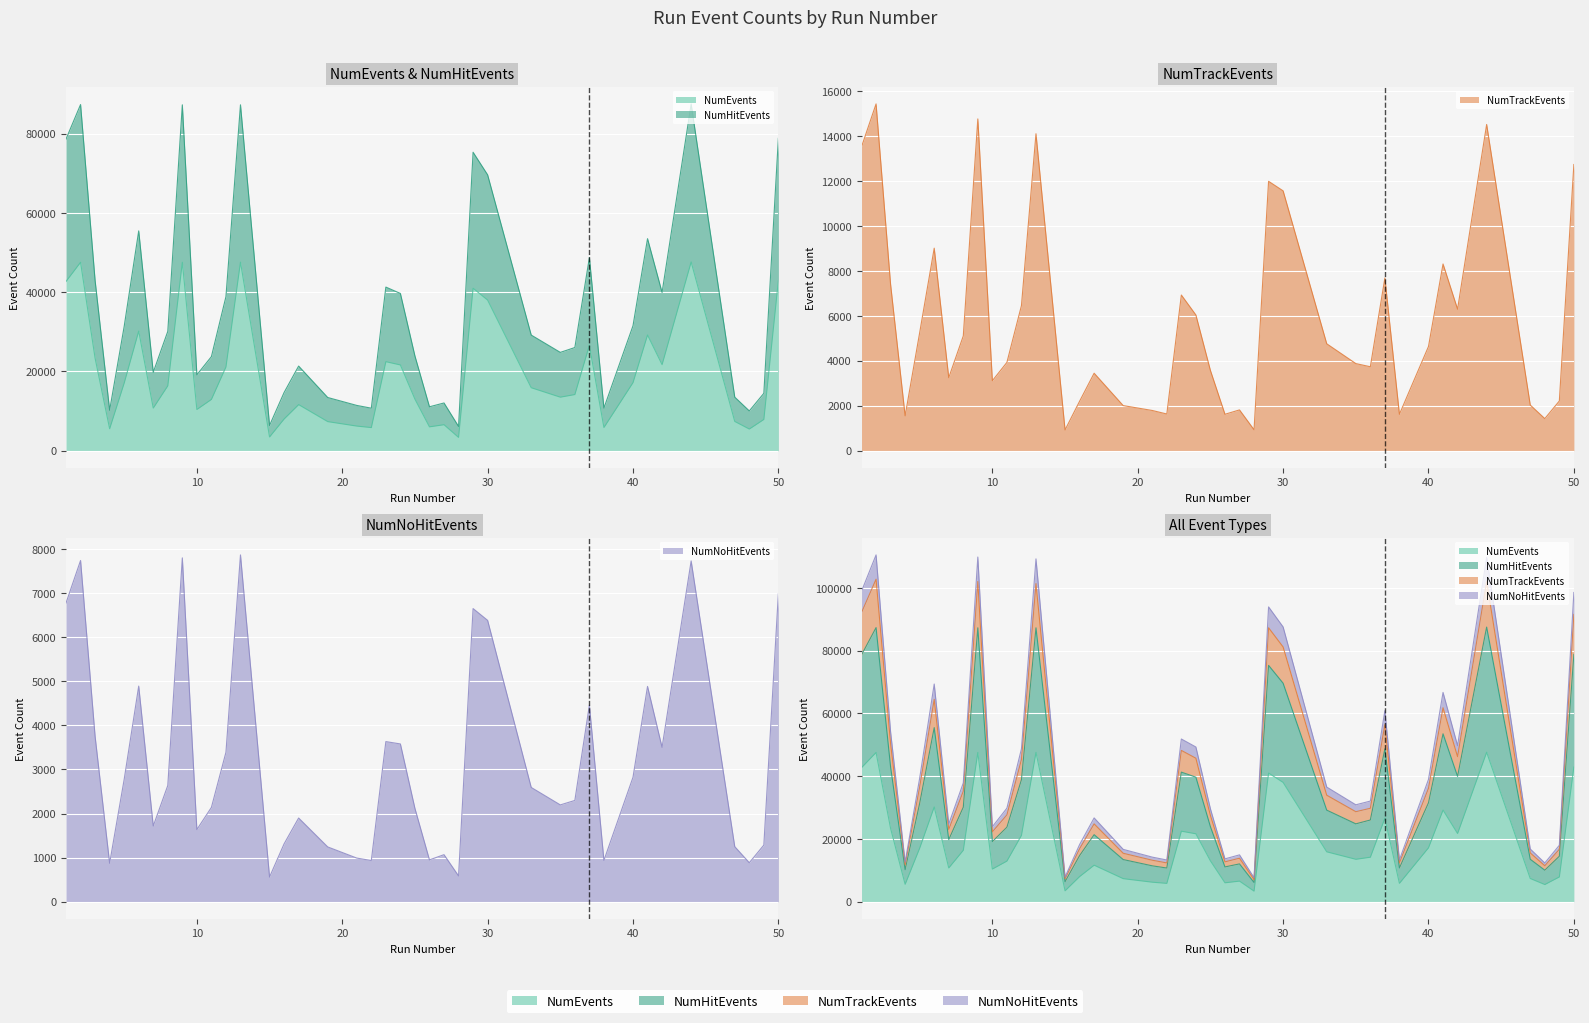

What is the difference between the maximum and minimum values in the NumTrackEvents series?

14507